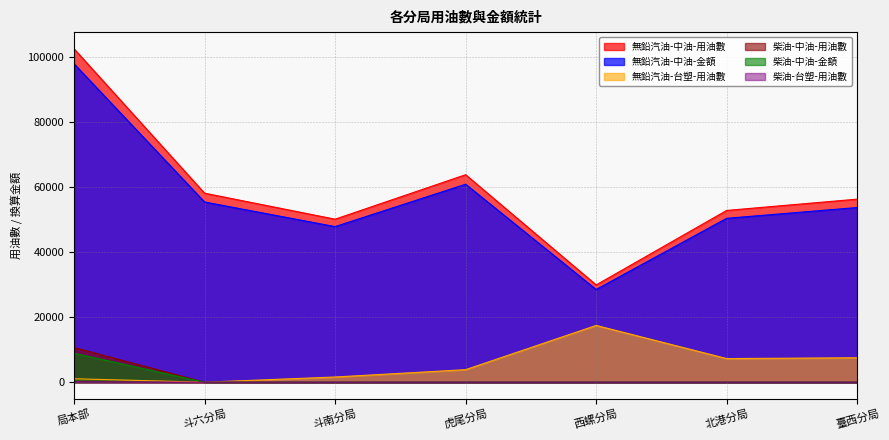

At which category does the chart reach its minimum across all series?

斗六分局